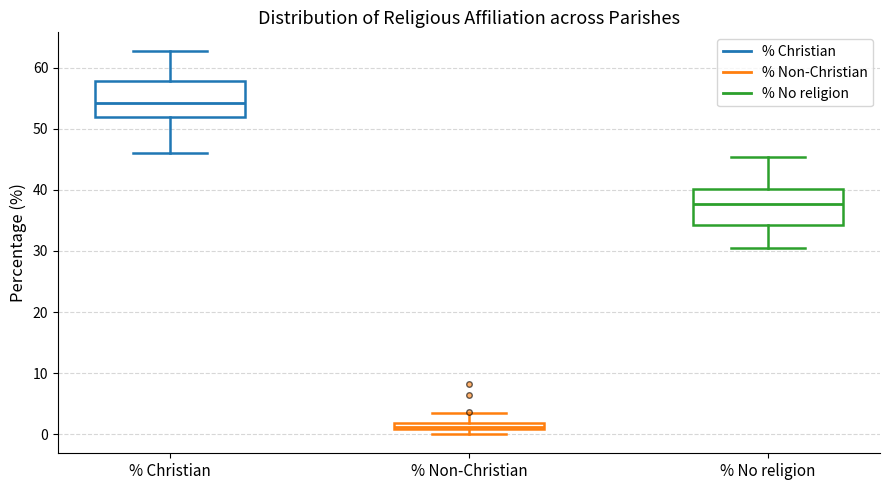

Where does the lower whisker of the box for % Christian end on the y-axis? The values are not printed on the chart, so give them approximately, as read against the axis.

46